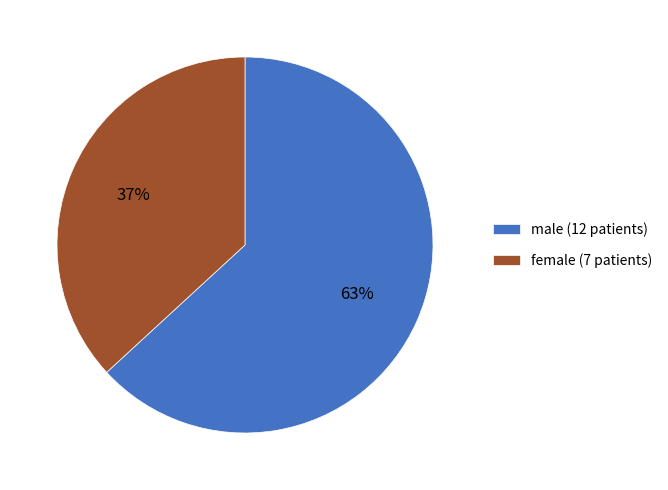

Count the number of slices in the pie.

2